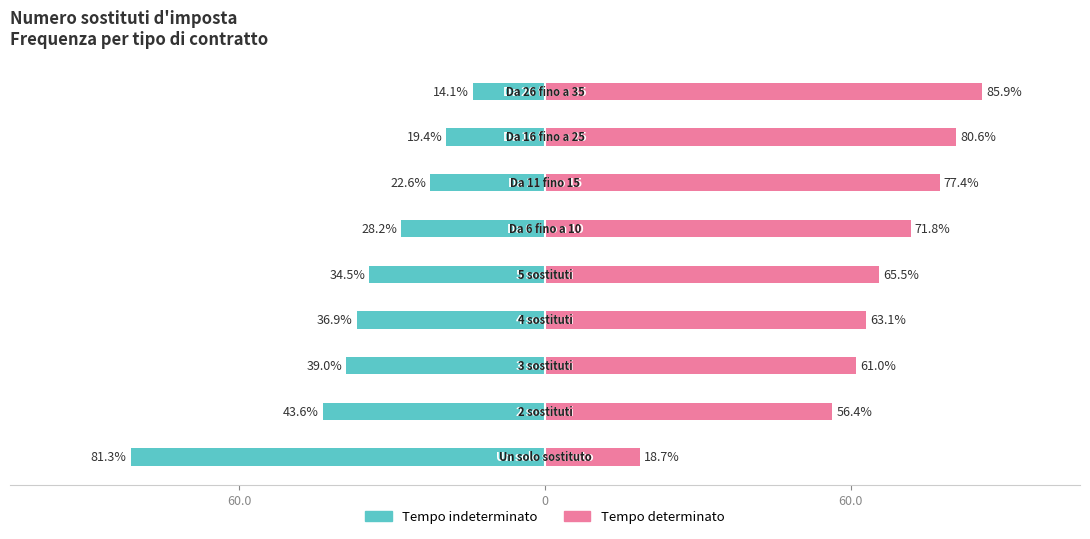

List the series in order of their peak value, highest first.

Tempo determinato, Tempo indeterminato